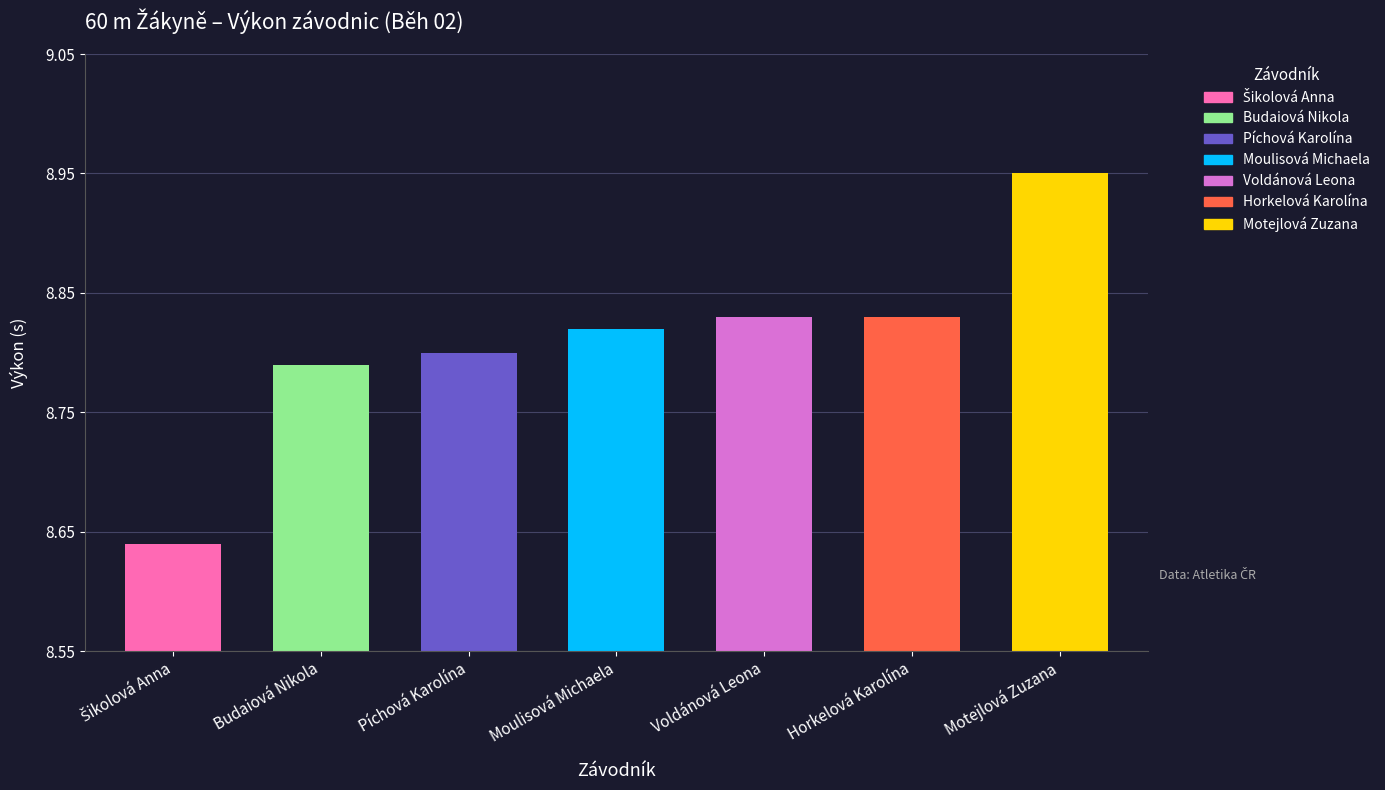

The value at Píchová Karolína is 8.8. True or false?

True